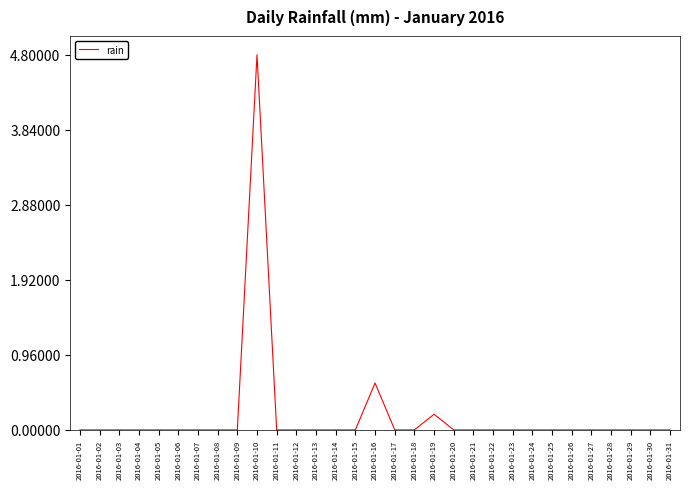

Reading left to right, what are all the values shown in this chart?

0.0	0.0	0.0	0.0	0.0	0.0	0.0	0.0	0.0	4.8	0.0	0.0	0.0	0.0	0.0	0.6	0.0	0.0	0.2	0.0	0.0	0.0	0.0	0.0	0.0	0.0	0.0	0.0	0.0	0.0	0.0